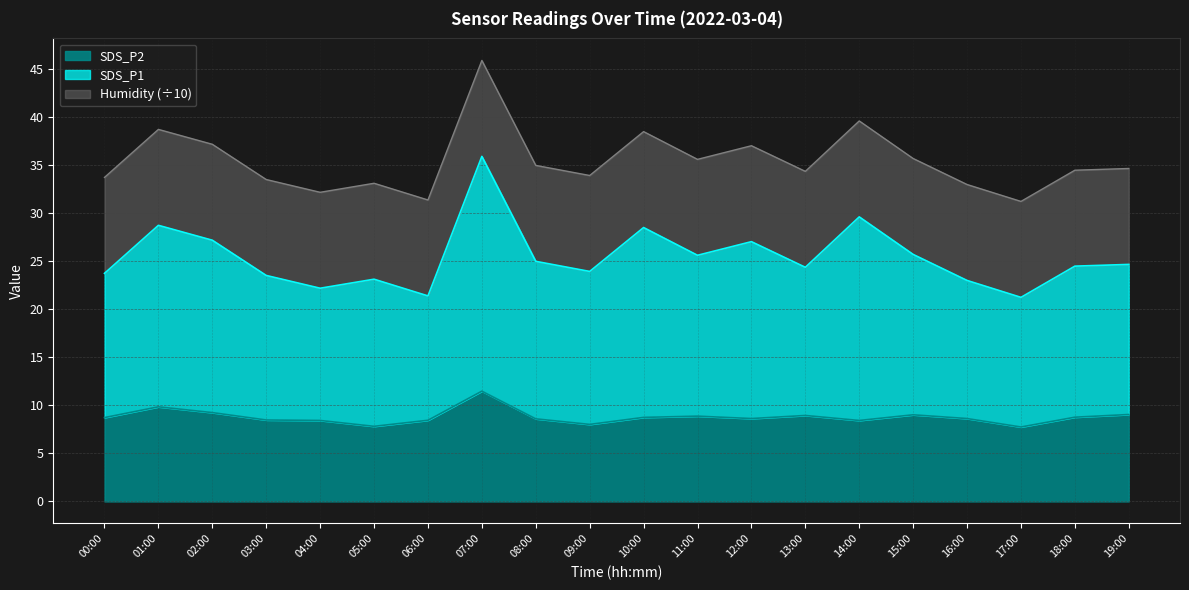

At which category is the sum across all series the highest?

07:00